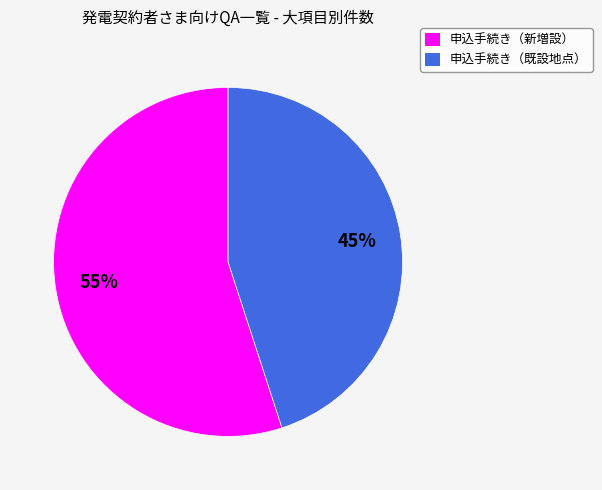

To the nearest percent, what percentage of the pie is 申込手続き（新増設）?

55%